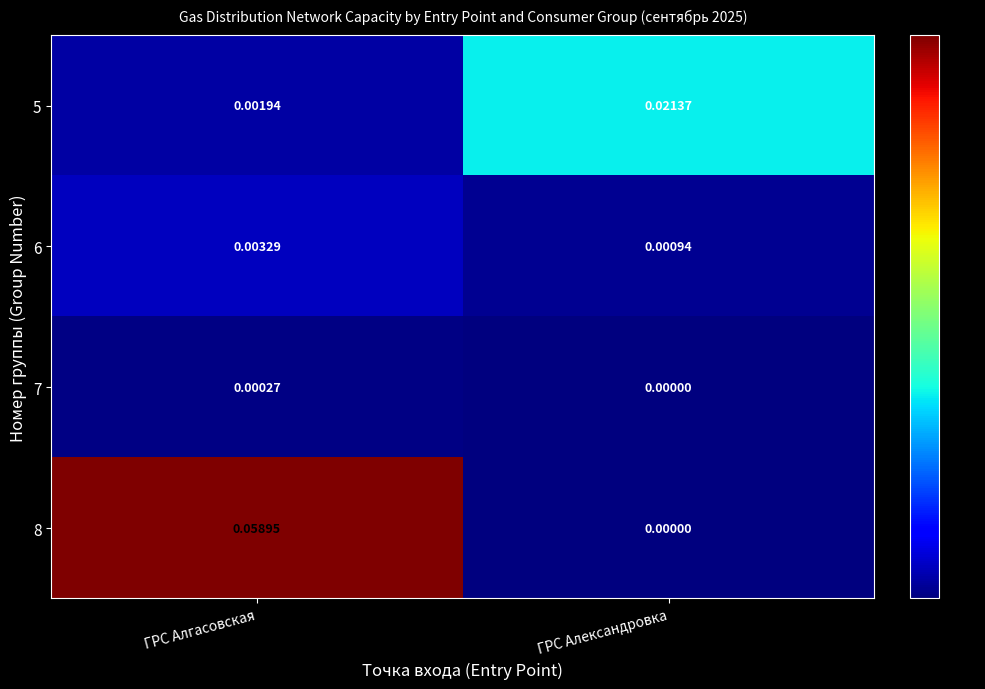

How many data points does each series have?

2